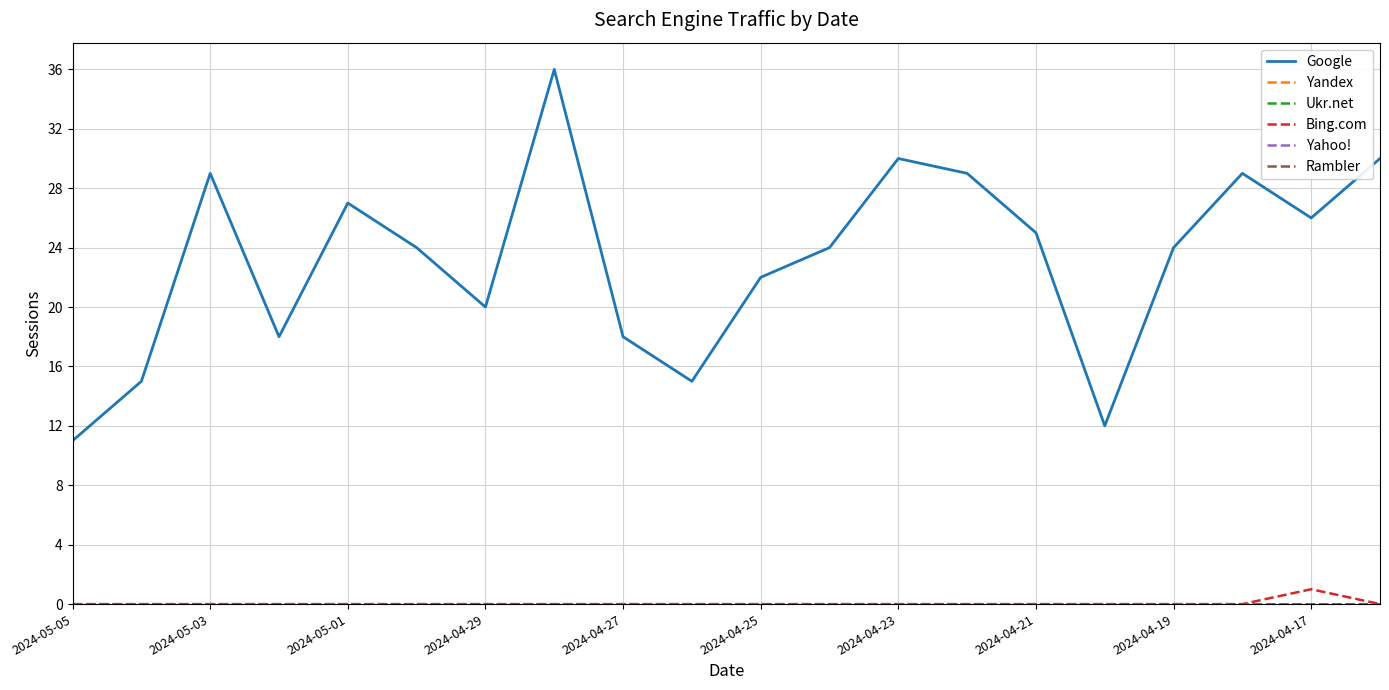

Which series has the widest spread of values?

Google